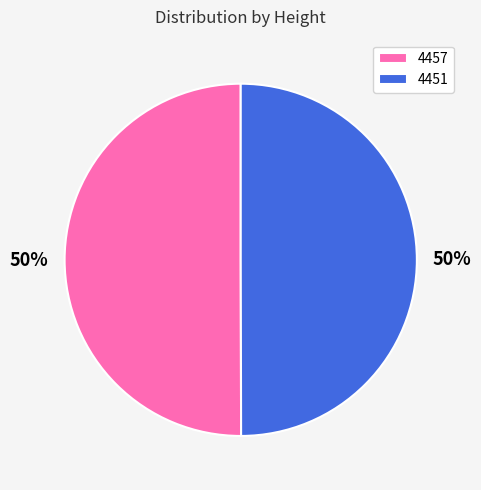

To the nearest percent, what percentage of the pie is 4451?

50%